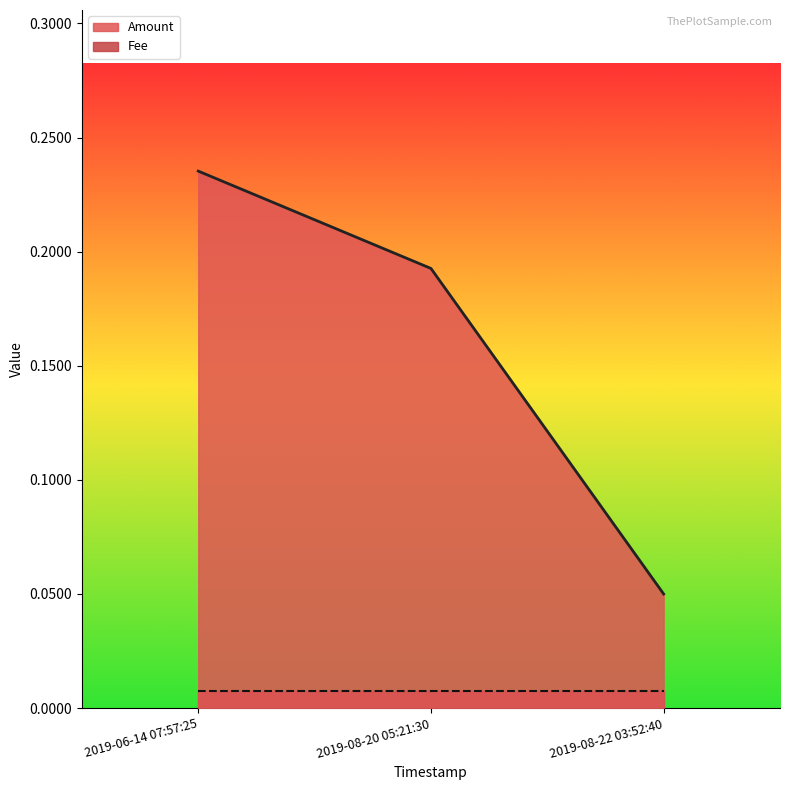

Does the chart display data point markers on the line(s)?

No